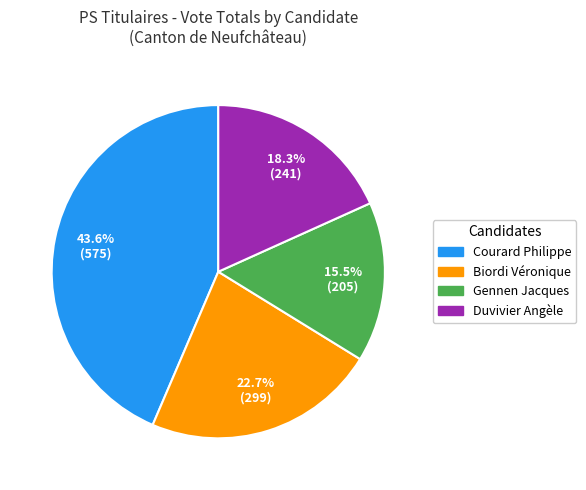

Is there any slice that represents more than half of the pie?

No